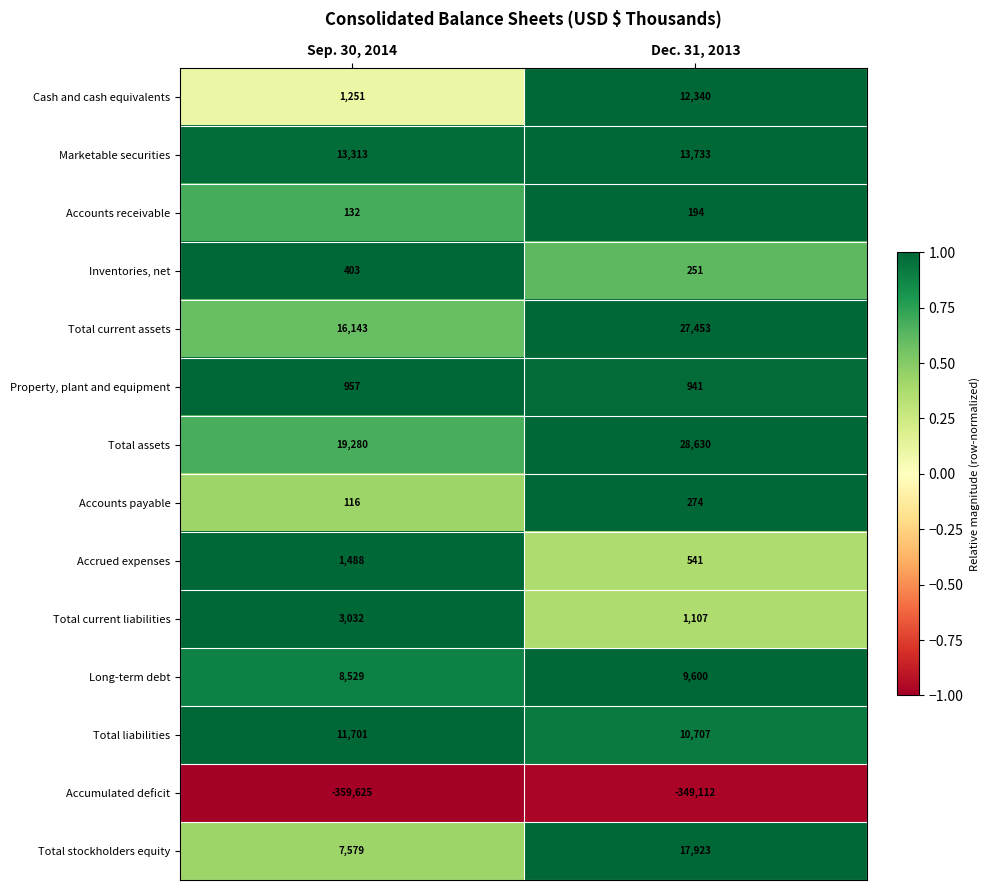

Reading left to right, what are all the values shown in this chart?

Cash and cash equivalents: 1251	12340
Marketable securities: 13313	13733
Accounts receivable: 132	194
Inventories, net: 403	251
Total current assets: 16143	27453
Property, plant and equipment: 957	941
Total assets: 19280	28630
Accounts payable: 116	274
Accrued expenses: 1488	541
Total current liabilities: 3032	1107
Long-term debt: 8529	9600
Total liabilities: 11701	10707
Accumulated deficit: -359625	-349112
Total stockholders equity: 7579	17923